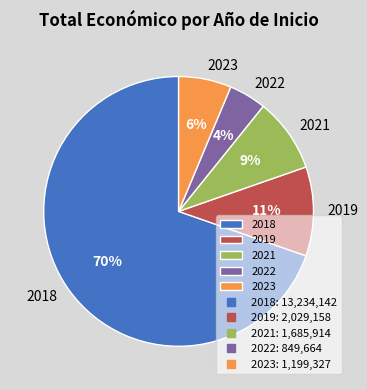

To the nearest percent, what is the difference between the 2018 and 2019 slice percentages?

59%